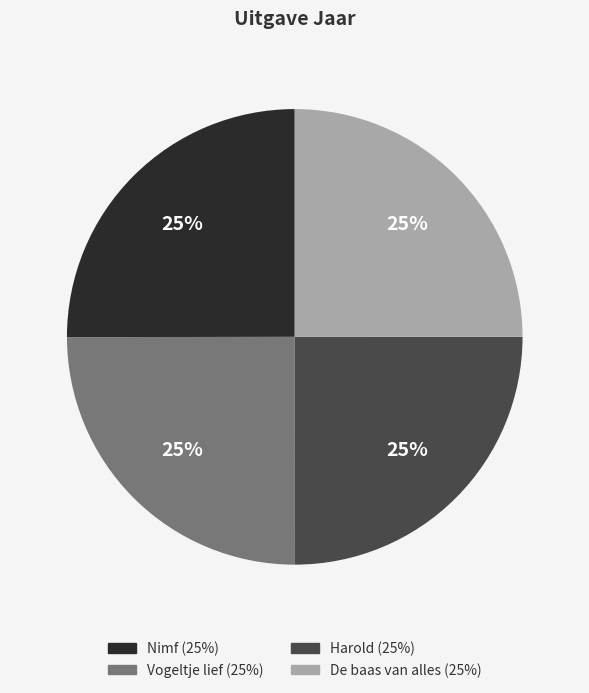

Does any single category account for the majority?

No